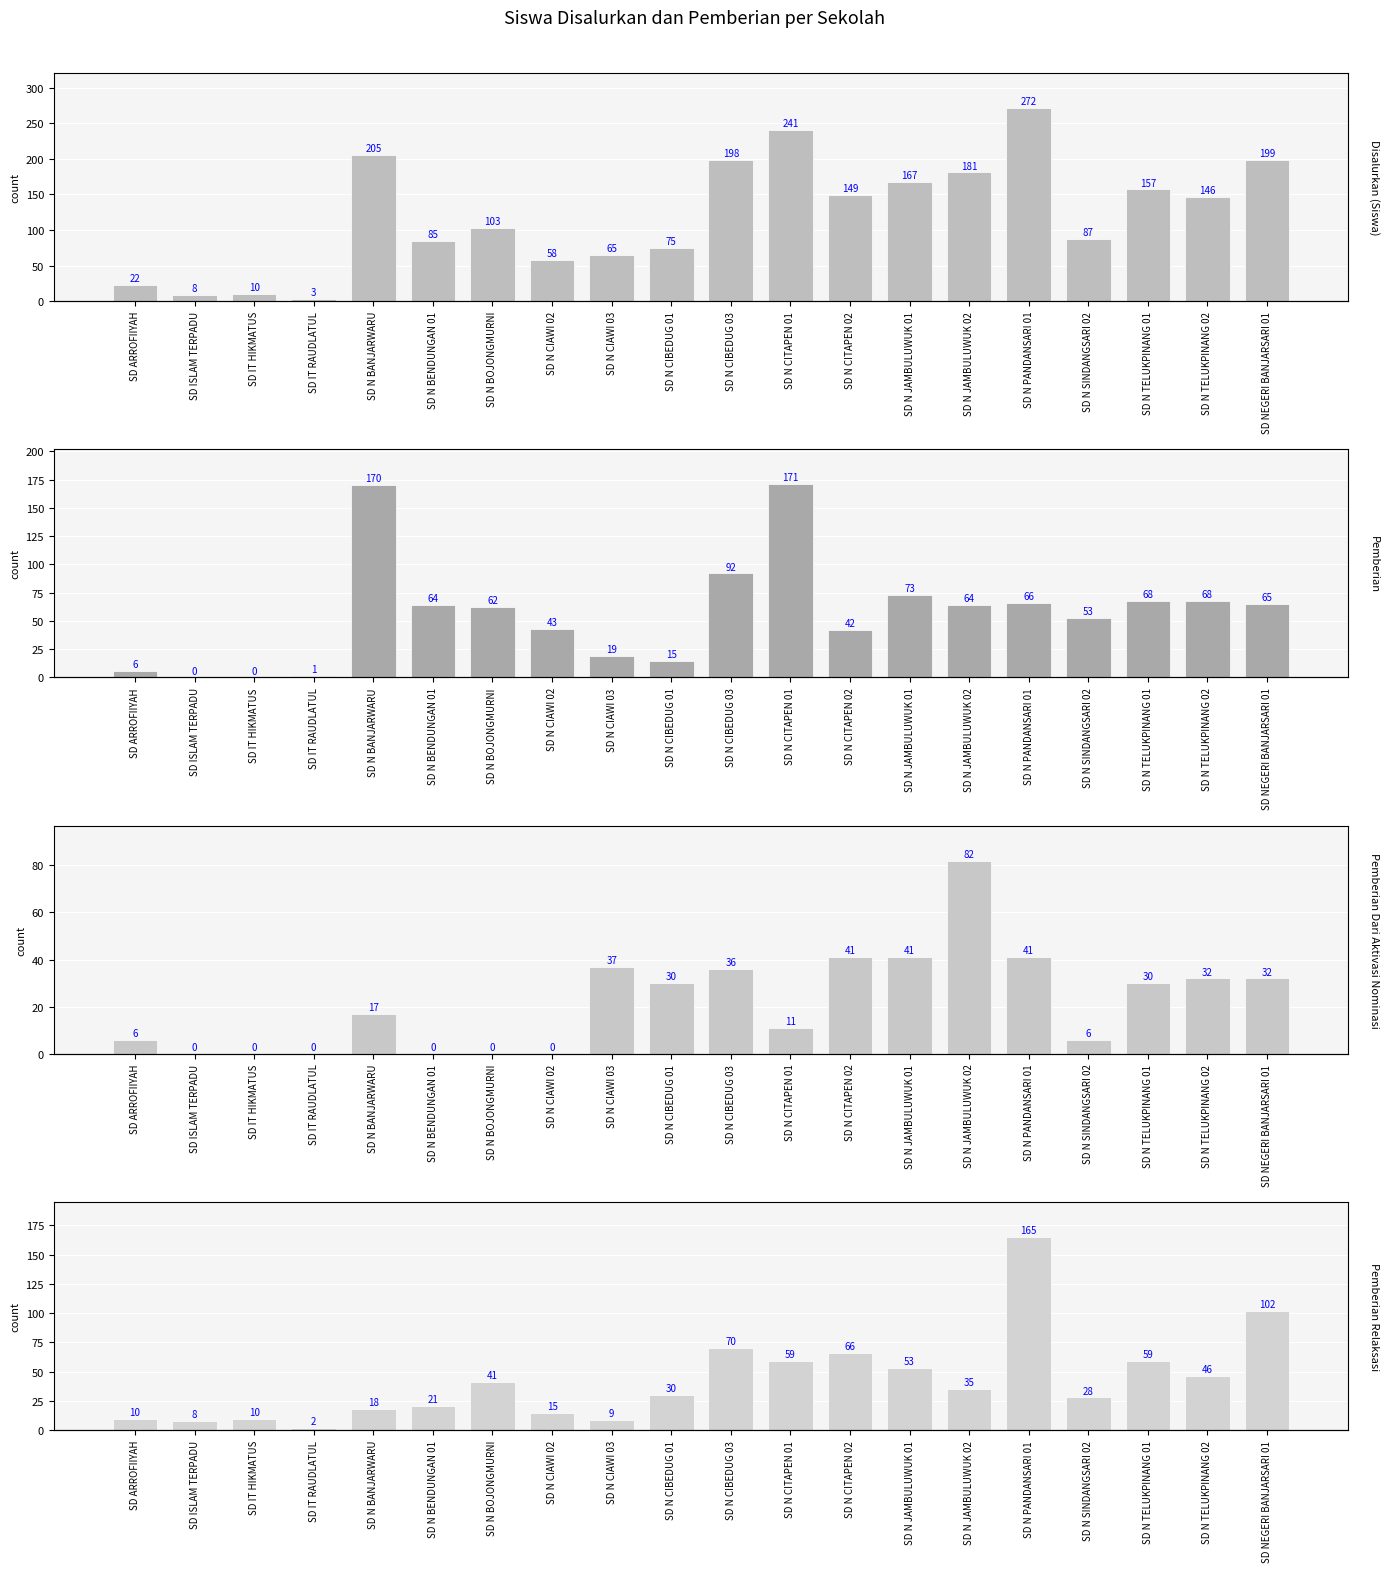

At which label does Disalurkan (Siswa) reach its minimum?

SD IT RAUDLATUL